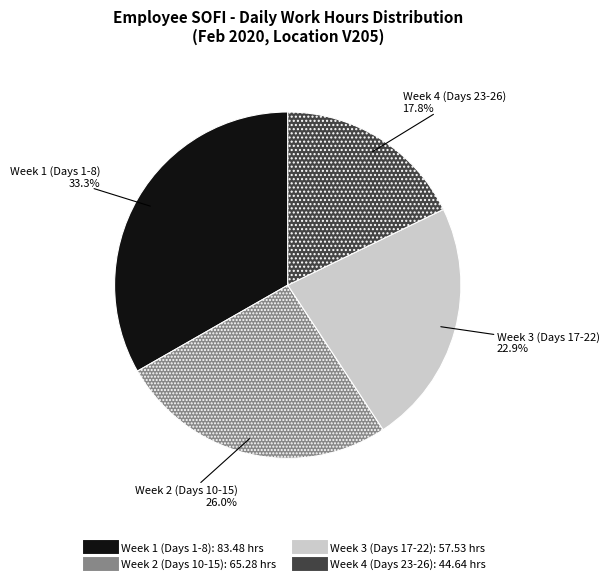

Is there a majority slice in this chart?

No